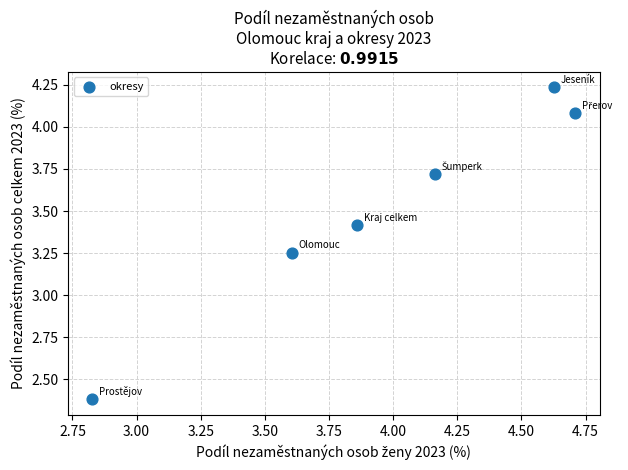

What is the average Y value?

3.5